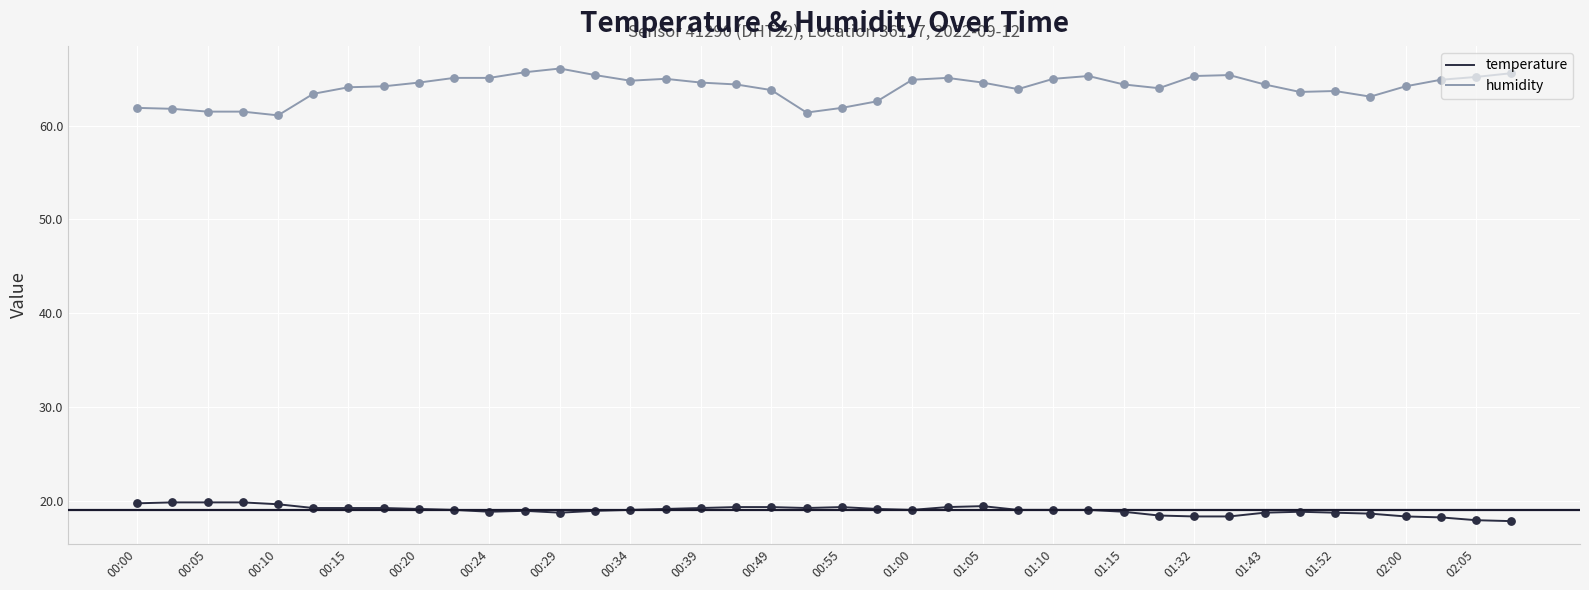

Which series has the largest total across all categories?

humidity